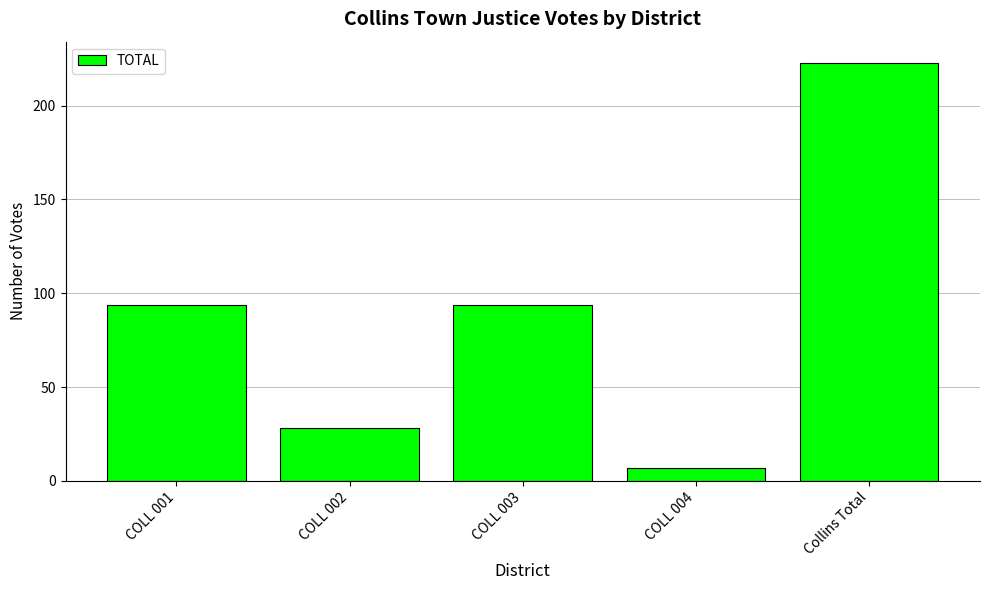

Which category has the lowest value across all series?

COLL 004